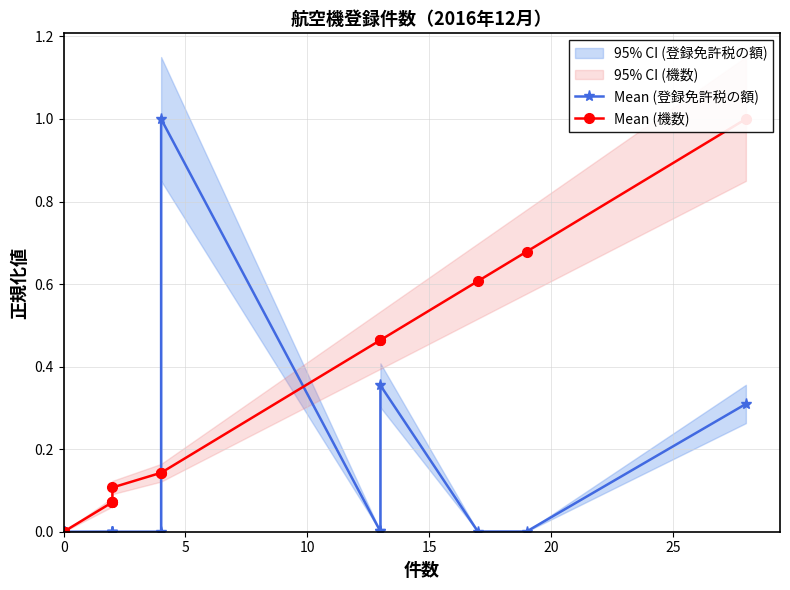

The Mean (機数) series shows 0.0 at 11. True or false?

False